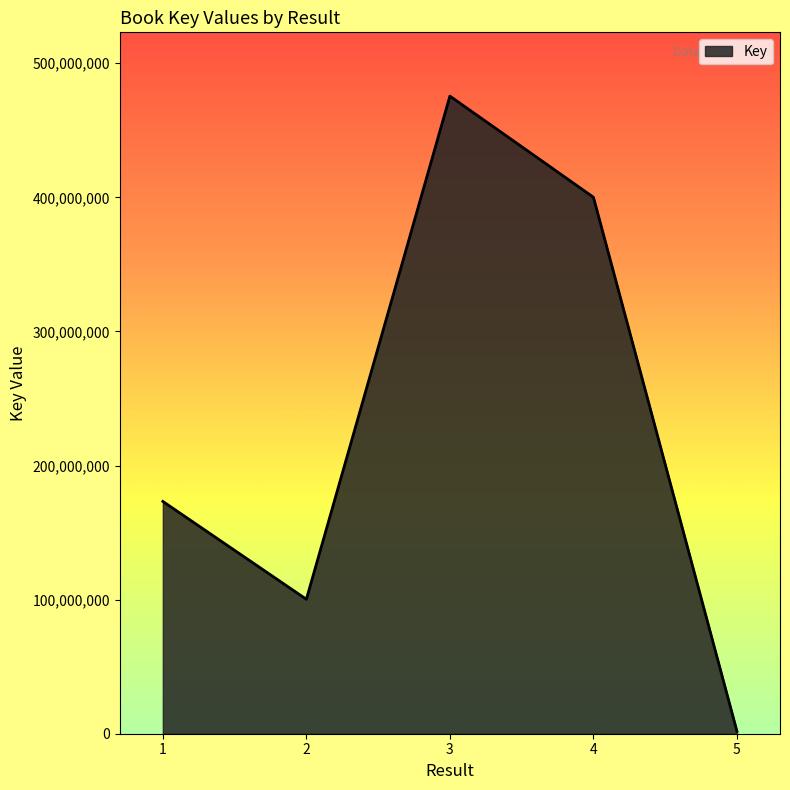

What is the difference between the maximum and minimum values?

473620902